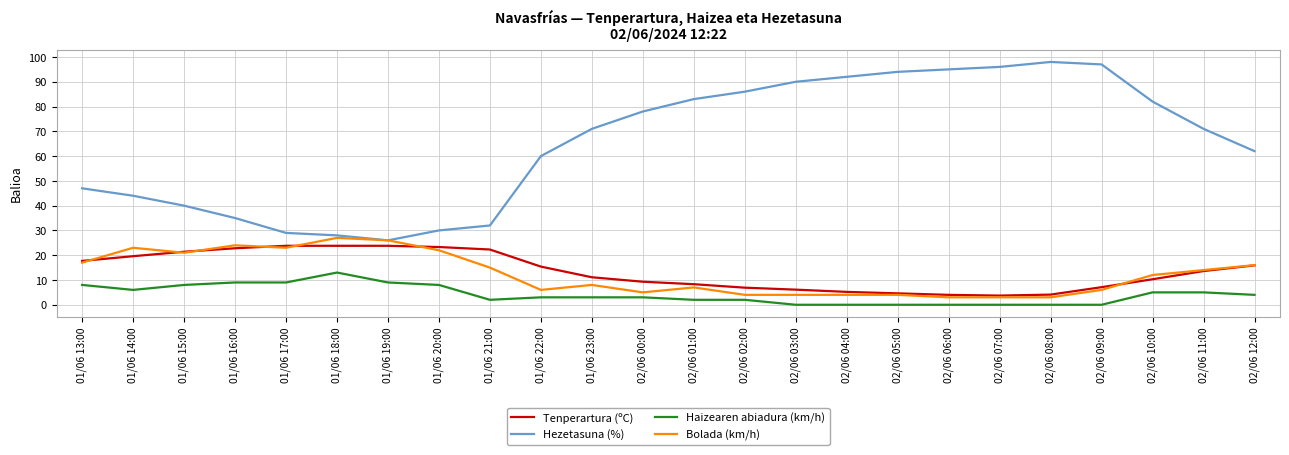

Does the chart have visible grid lines?

Yes